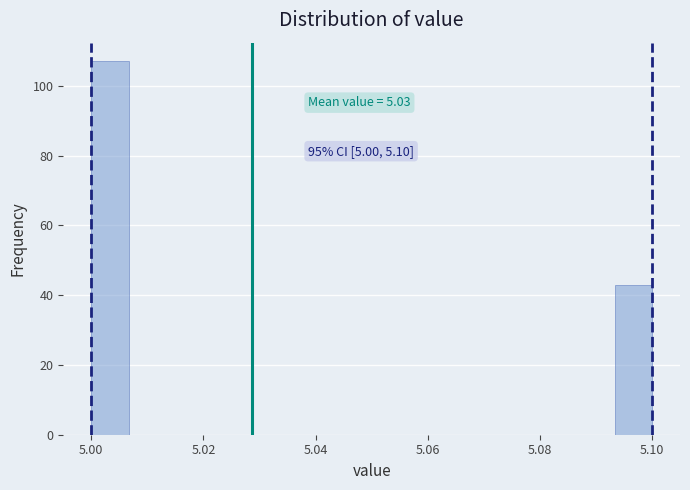

Around what value on the x-axis is the tallest bar? Give the approximate position of its centre, as read against the axis.

5.004